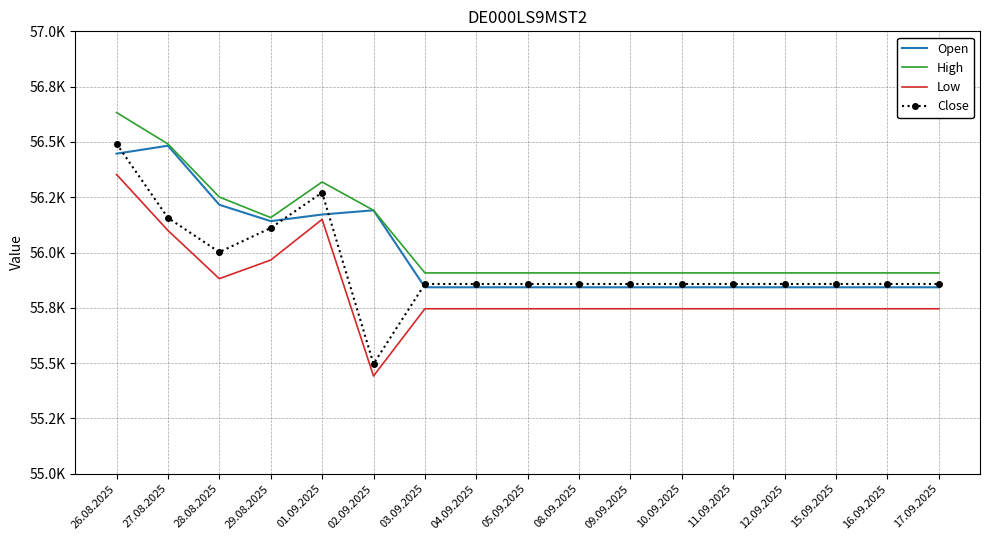

What are all the series names shown in the legend?

Open, High, Low, Close